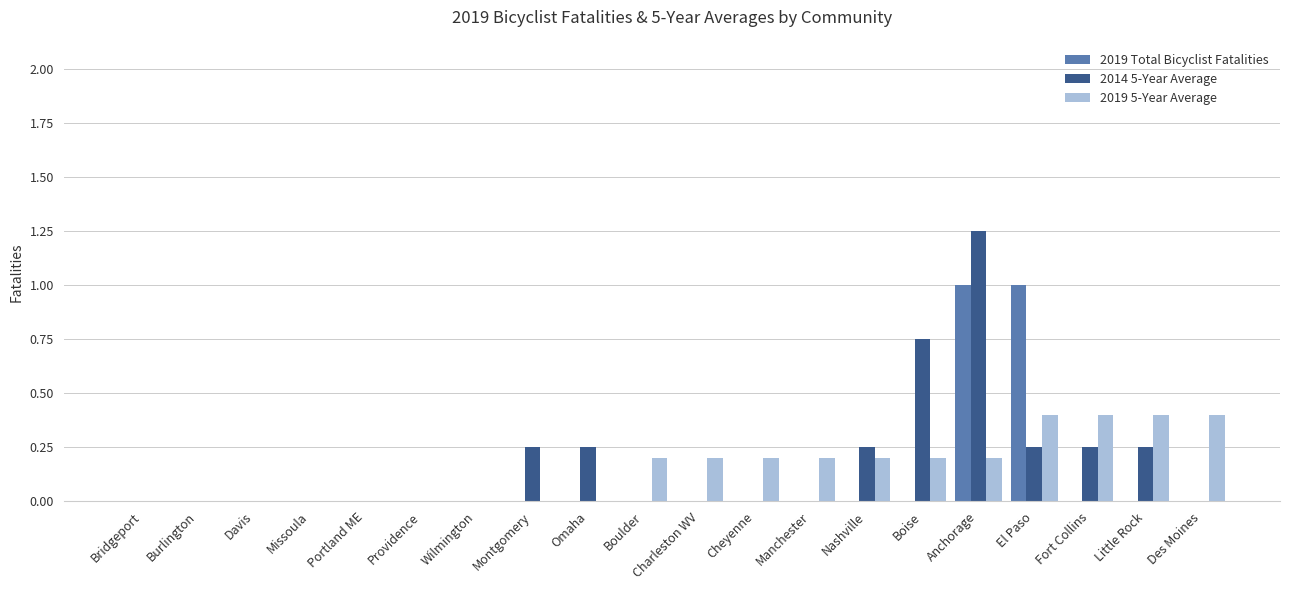

Between Boulder and Anchorage, which series saw the biggest shift?

2014 5-Year Average